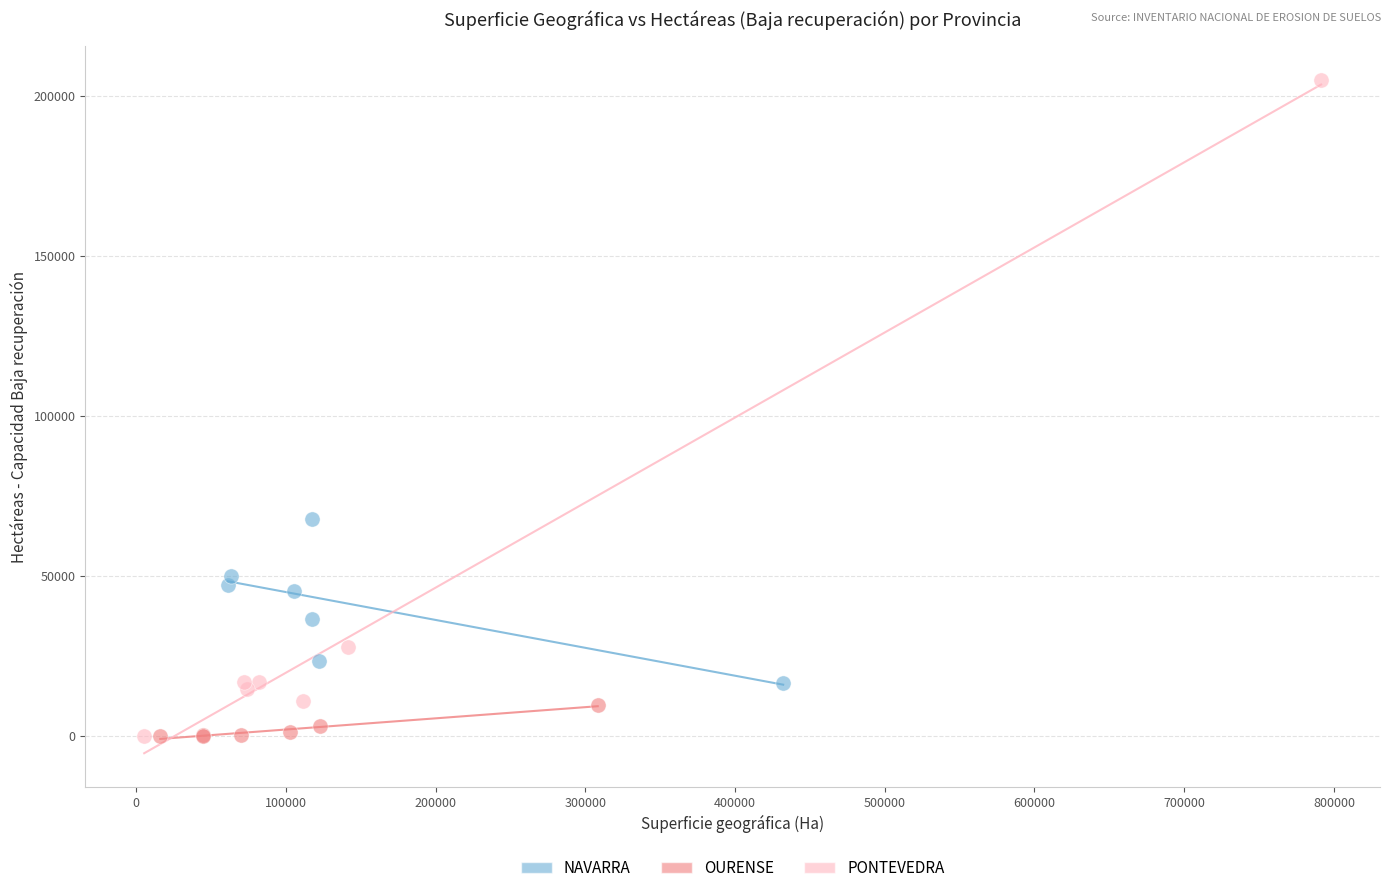

Which series has the widest spread of Y values?

PONTEVEDRA